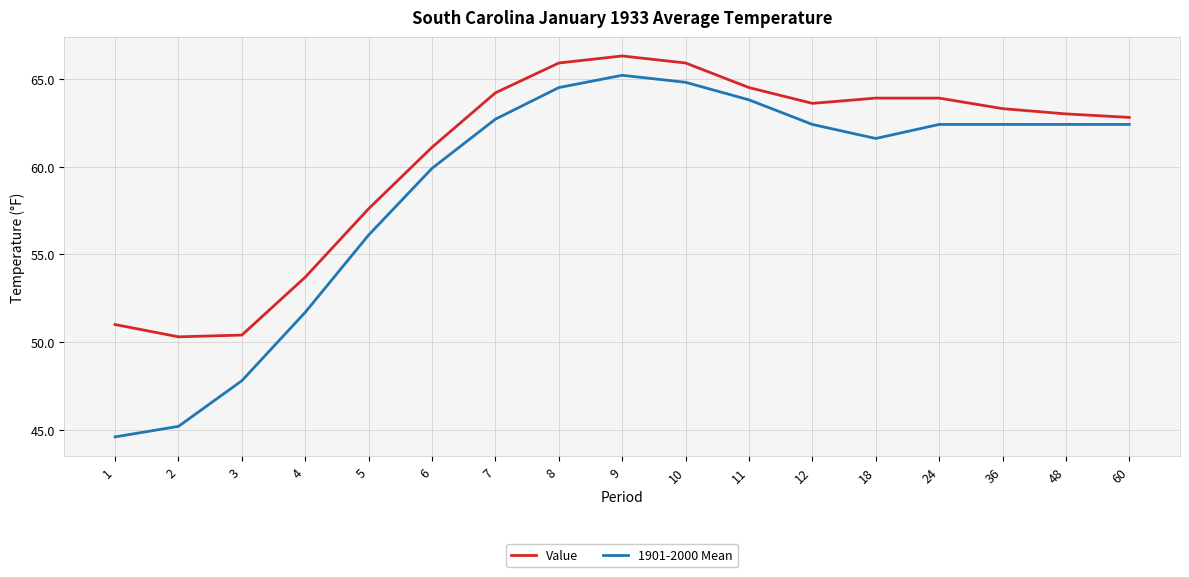

What is the difference between the 1901-2000 Mean values at 3 and 48?

14.6